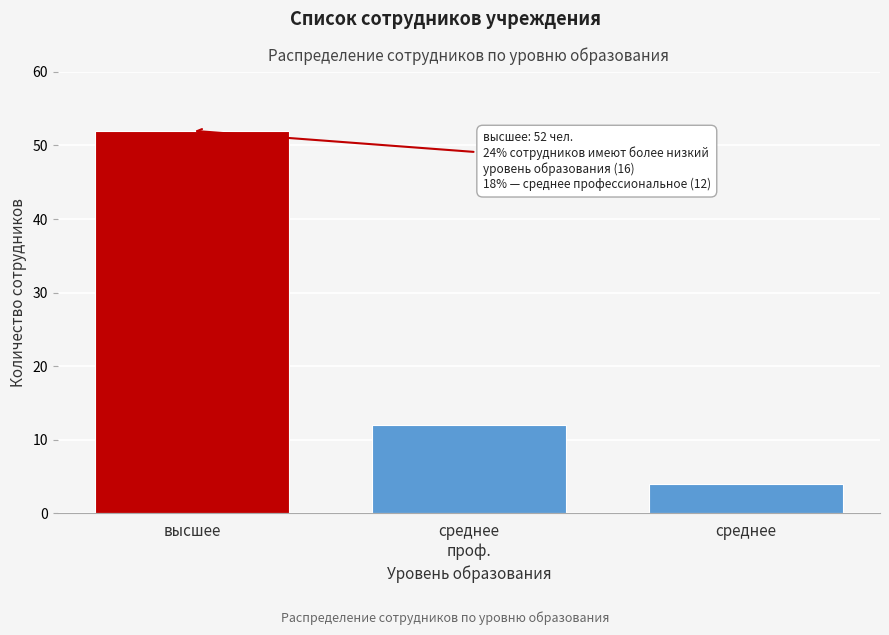

Reading left to right, transcribe all the data shown in this chart.

52	12	4